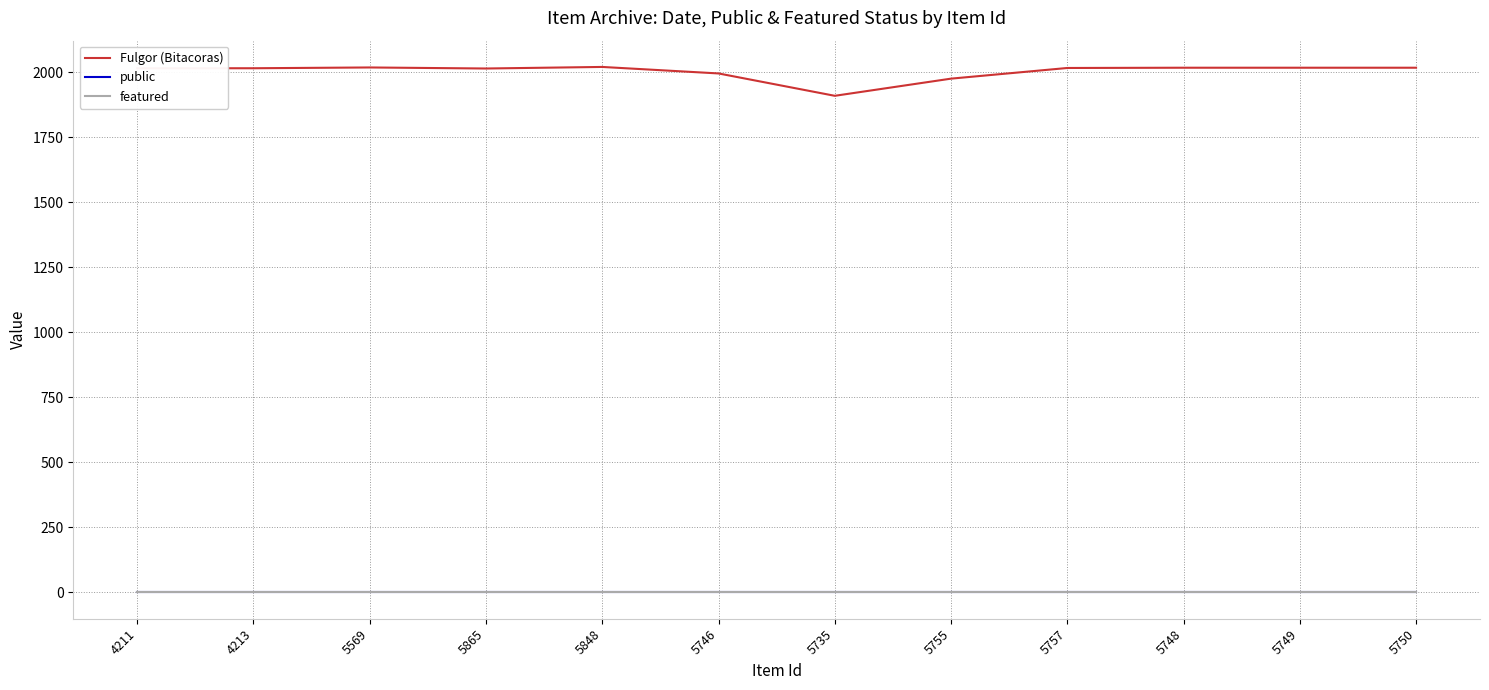

Which series has the largest range (max minus min)?

Fulgor (Bitacoras)